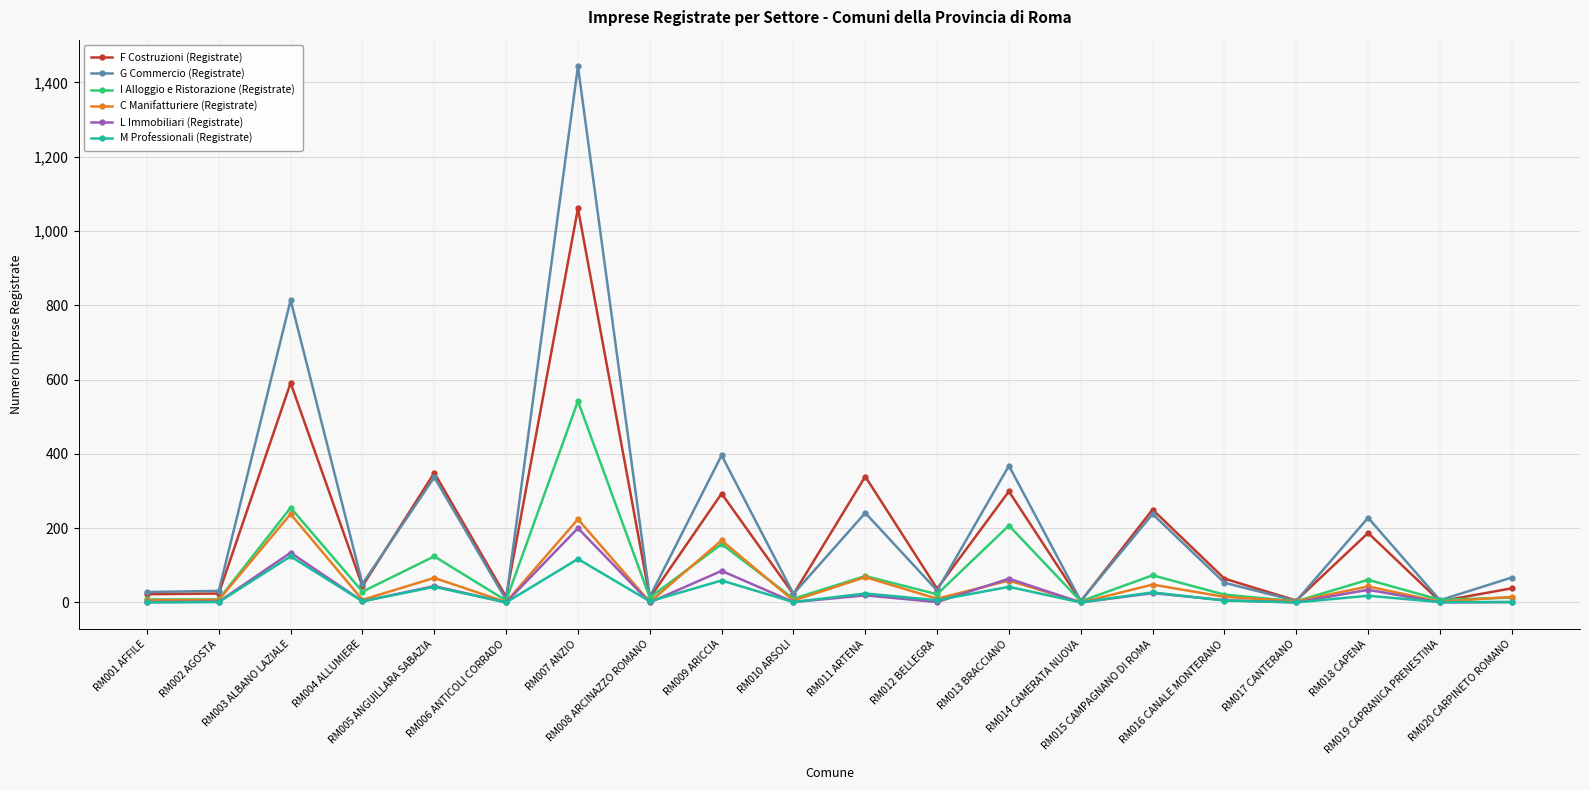

Which series has the largest range (max minus min)?

G Commercio (Registrate)